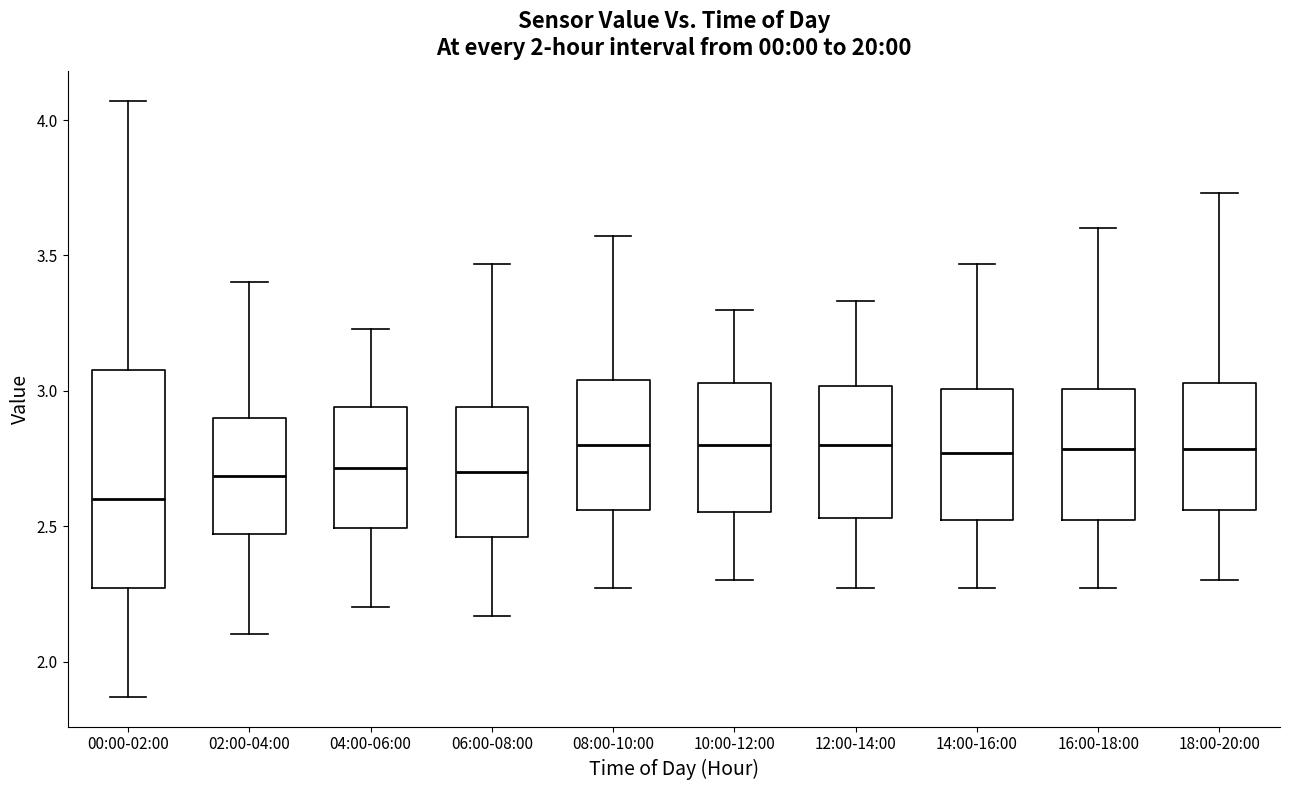

Reading left to right, read every box against the y-axis: the position of its median line, the range the box covers, and the ends of its whiskers. The values are not printed on the chart, so give them approximately, as read against the axis.

00:00-02:00: median 2.60, box 2.25 to 3.10, whiskers 1.85 to 4.05
02:00-04:00: median 2.70, box 2.45 to 2.90, whiskers 2.10 to 3.40
04:00-06:00: median 2.70, box 2.50 to 2.95, whiskers 2.20 to 3.25
06:00-08:00: median 2.70, box 2.45 to 2.95, whiskers 2.15 to 3.45
08:00-10:00: median 2.80, box 2.55 to 3.05, whiskers 2.25 to 3.55
10:00-12:00: median 2.80, box 2.55 to 3.05, whiskers 2.30 to 3.30
12:00-14:00: median 2.80, box 2.55 to 3.00, whiskers 2.25 to 3.35
14:00-16:00: median 2.75, box 2.50 to 3.00, whiskers 2.25 to 3.45
16:00-18:00: median 2.80, box 2.50 to 3.00, whiskers 2.25 to 3.60
18:00-20:00: median 2.80, box 2.55 to 3.05, whiskers 2.30 to 3.75